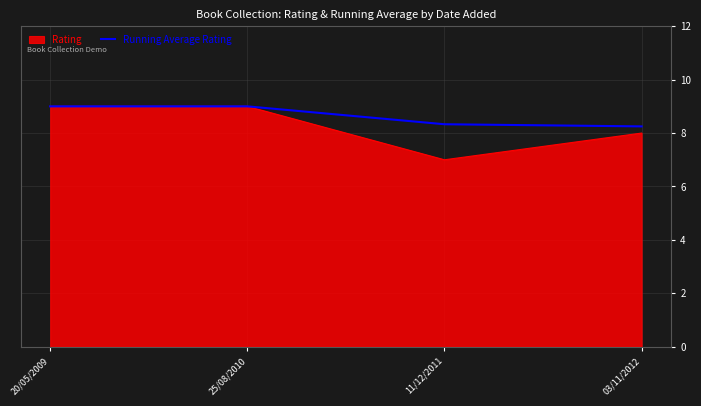

Is the value of Running Average Rating at 25/08/2010 greater than the value of Rating at 11/12/2011?

Yes